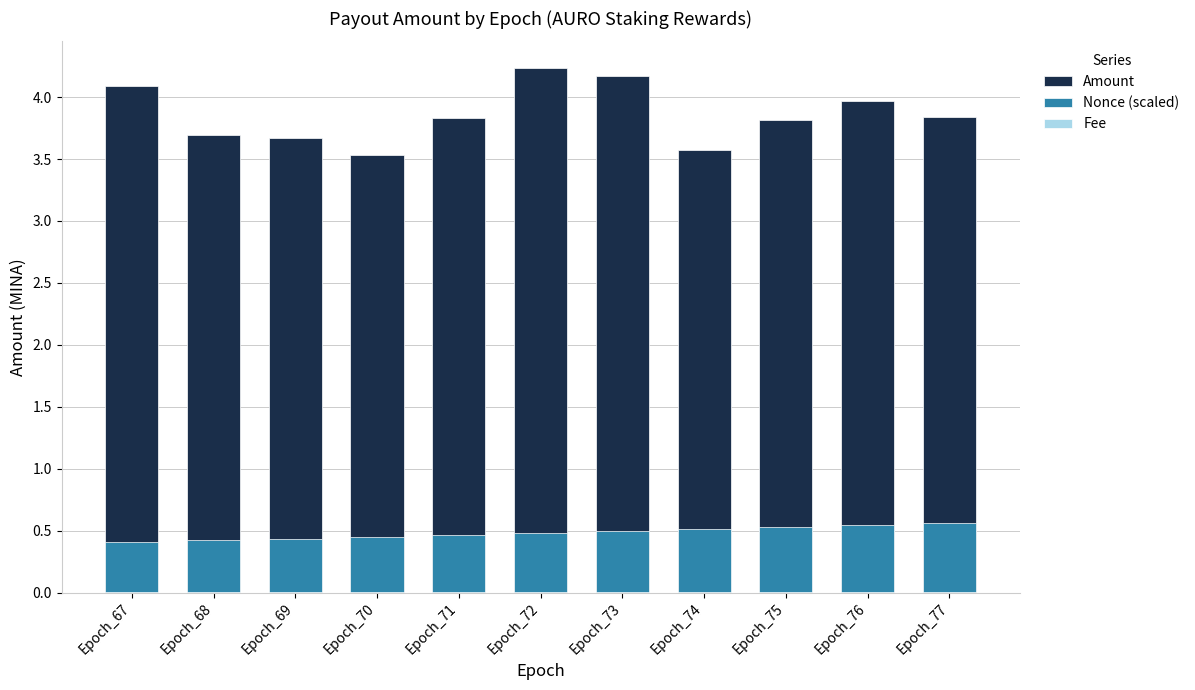

The Nonce (scaled) series shows 0.3 at Epoch_75. True or false?

False